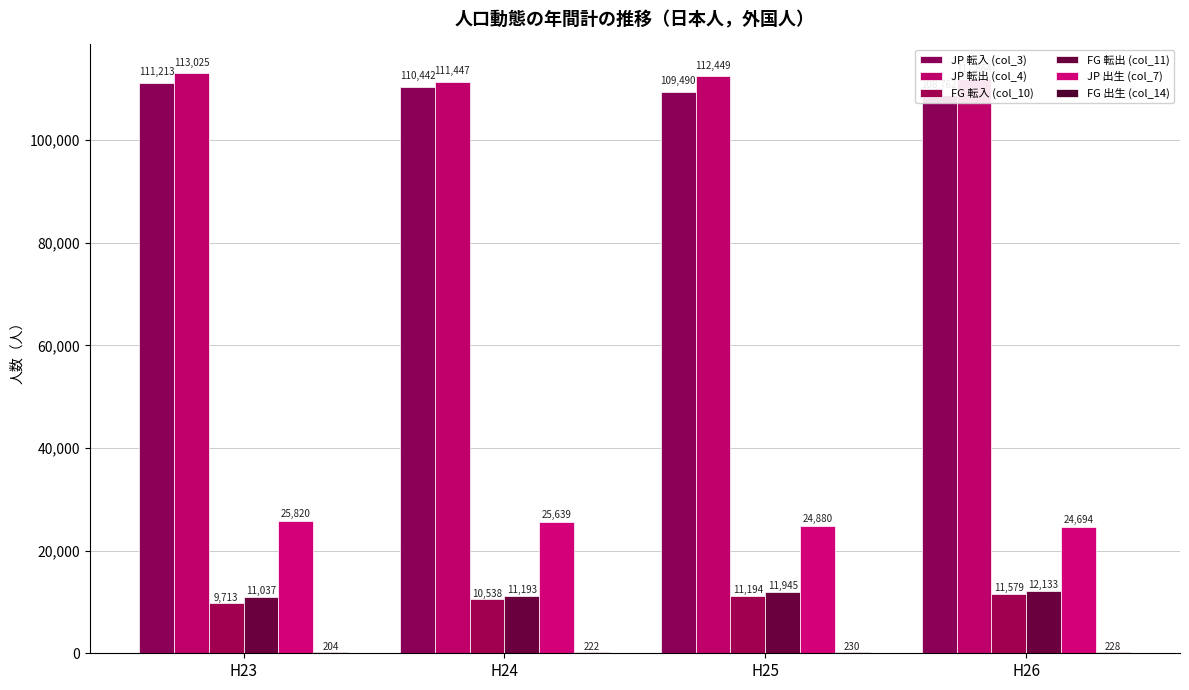

What are all the series names shown in the legend?

JP 転入 (col_3), JP 転出 (col_4), FG 転入 (col_10), FG 転出 (col_11), JP 出生 (col_7), FG 出生 (col_14)